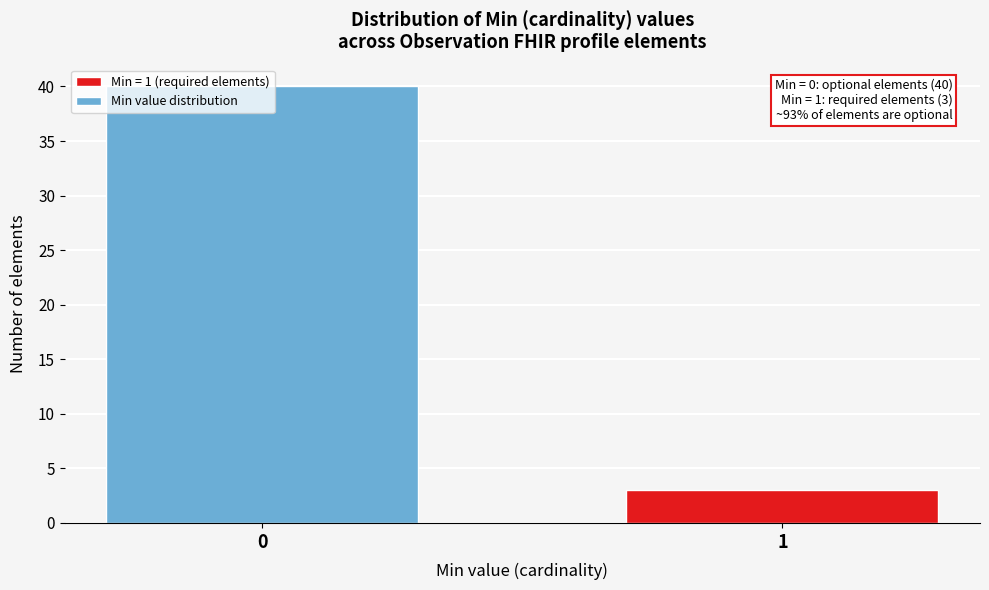

What is the value of the 2nd bar from the left?

3